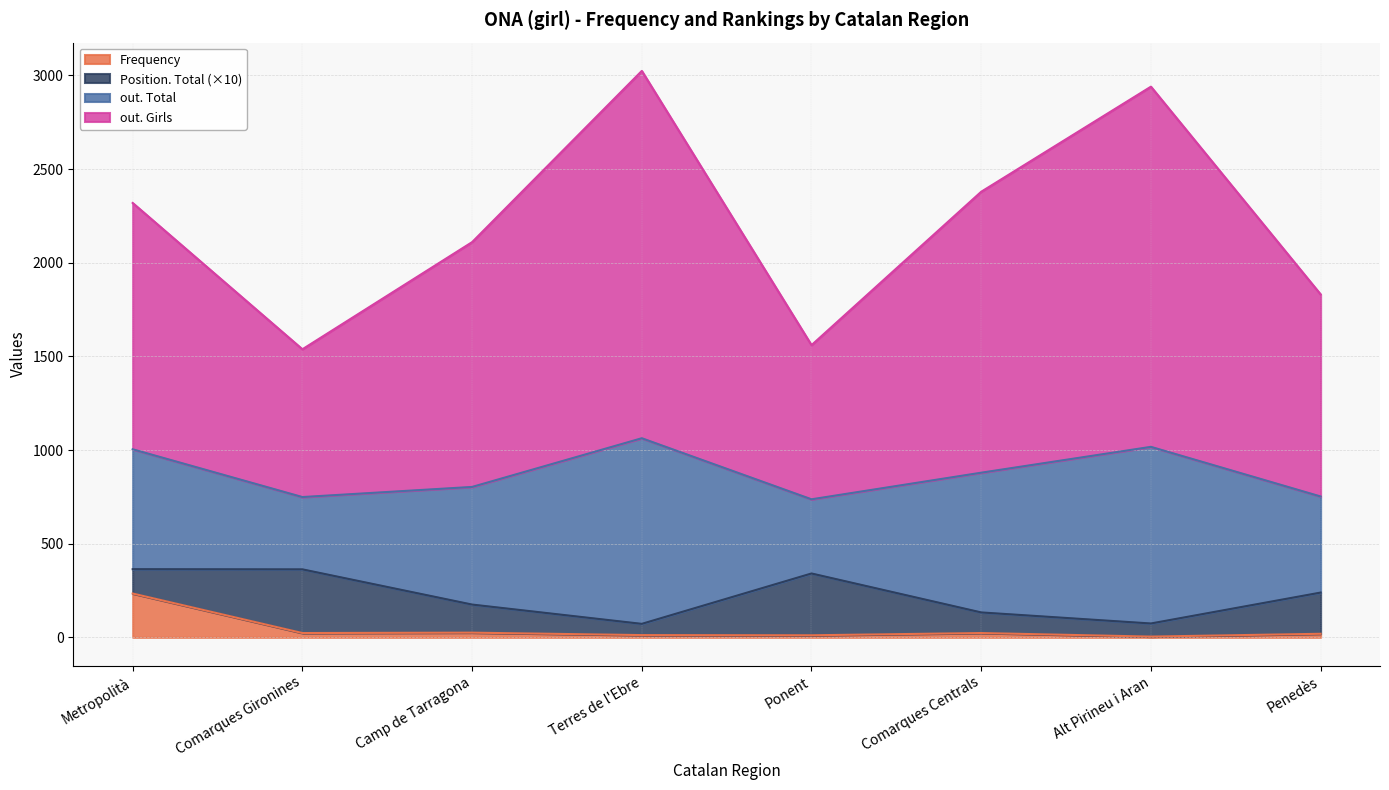

True or false: out. Total and Frequency intersect in this chart.

False